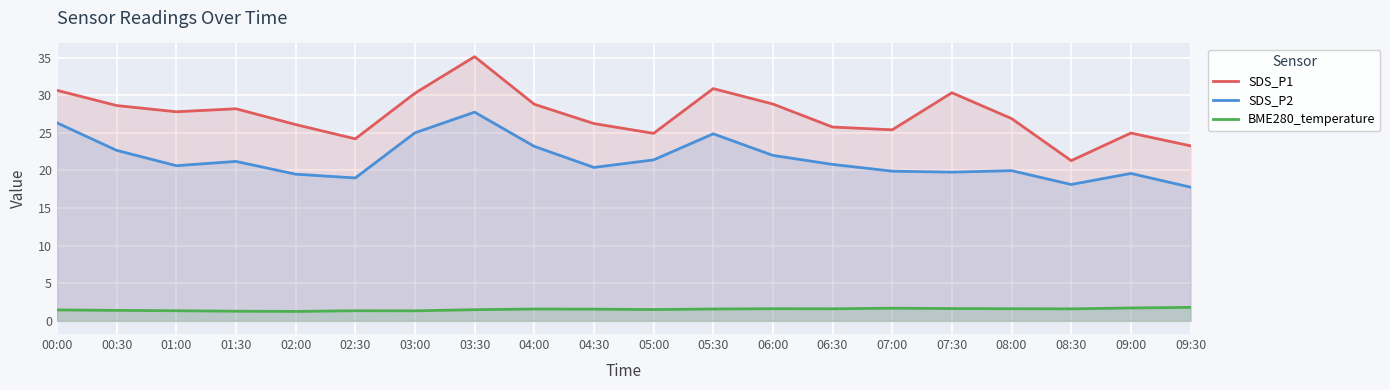

Which series has the largest total across all categories?

SDS_P1